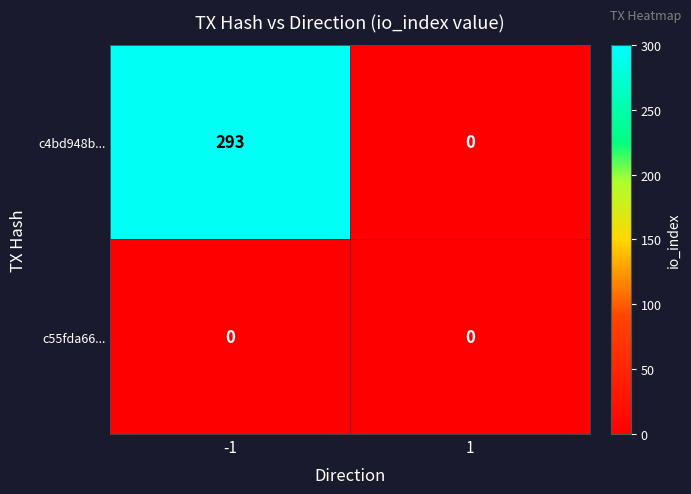

List the series in order of their peak value, lowest first.

c55fda66..., c4bd948b...